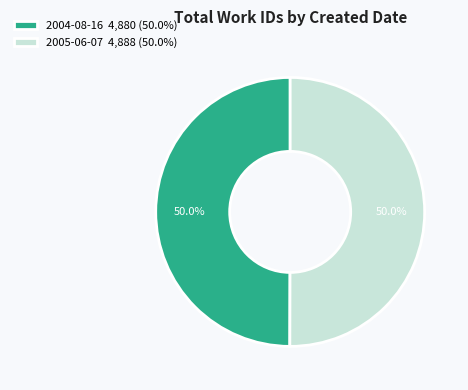

How much of the chart is everything except 2005-06-07?

50.0%